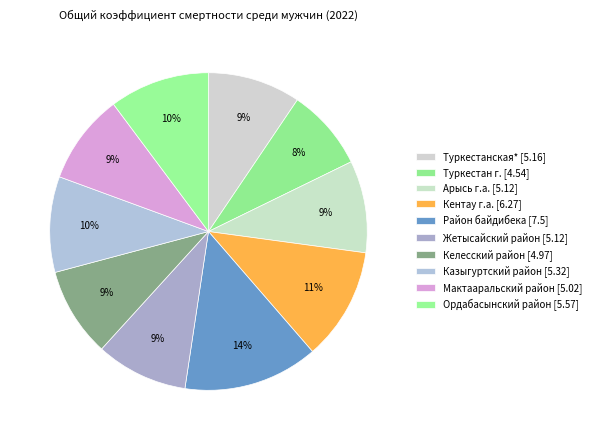

How many segments does this pie chart have?

10